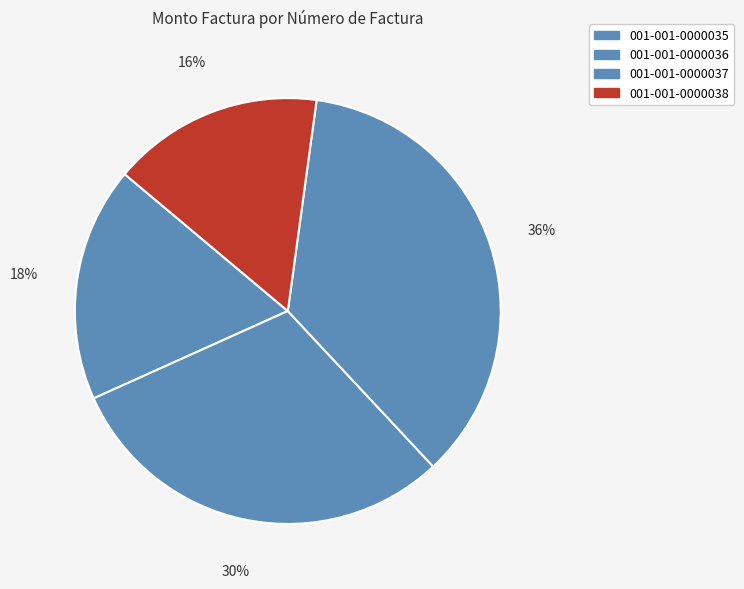

How many slices are in this pie chart?

4